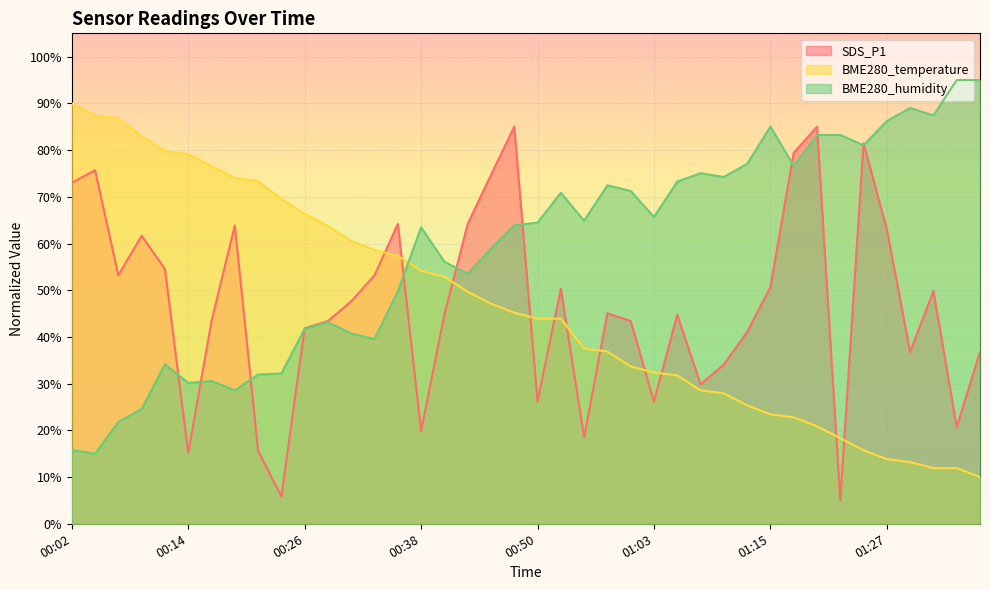

How many lines are shown in the chart?

3